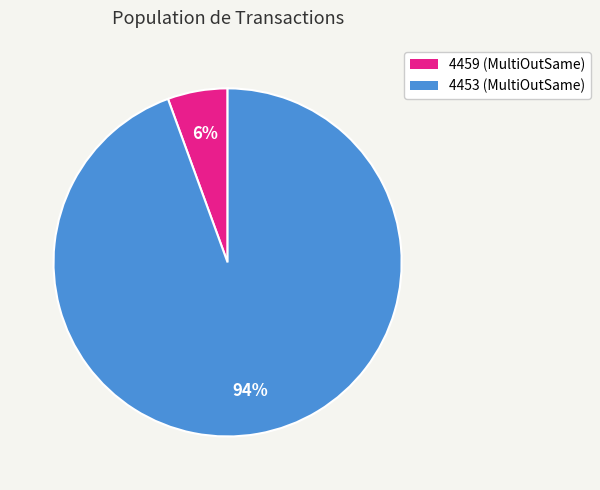

How many segments does this pie chart have?

2